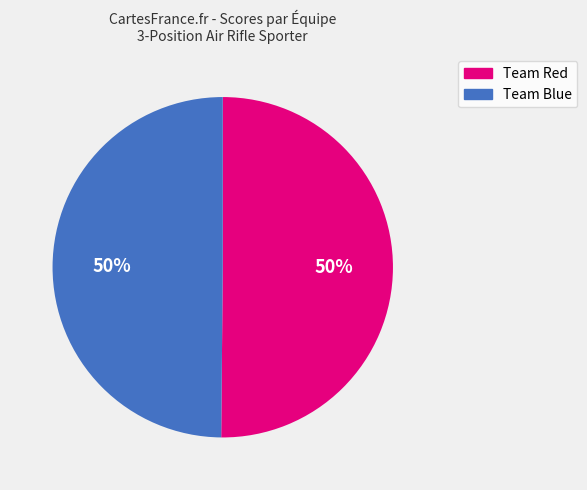

To the nearest percent, what is the average slice percentage?

50%